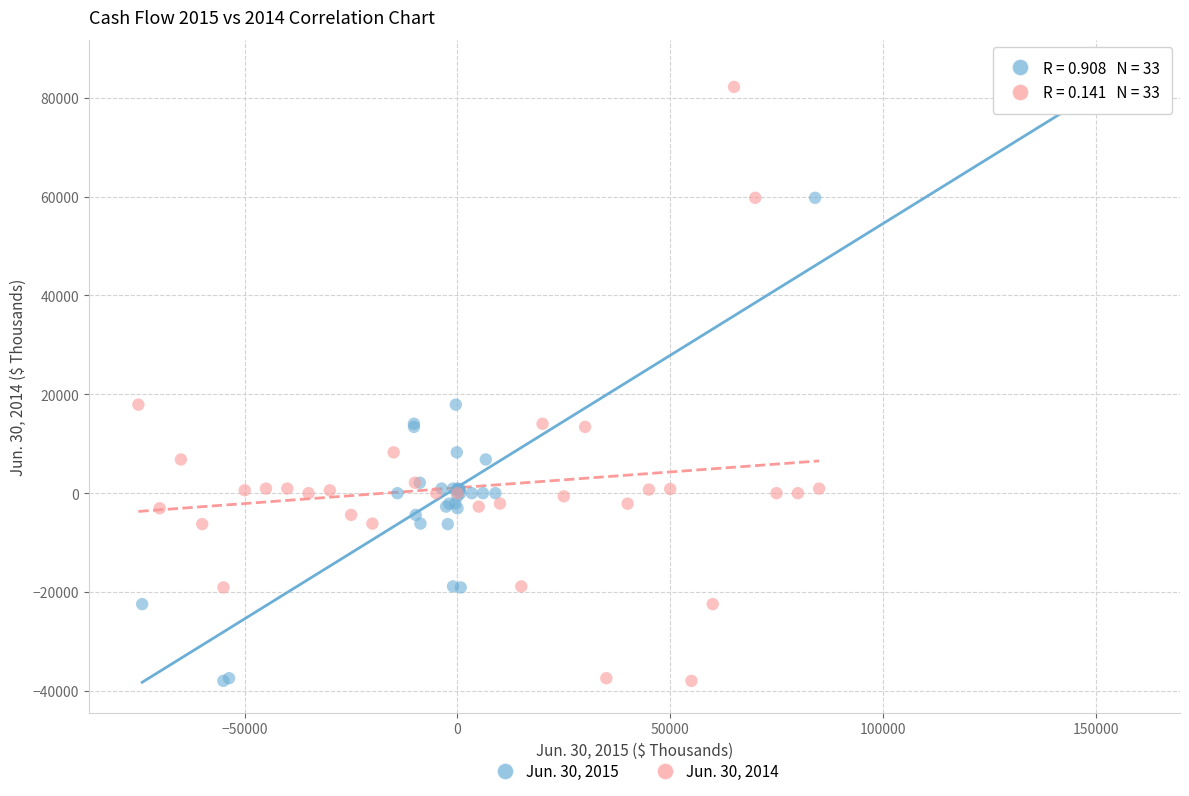

What are all the series names shown in the legend?

Jun. 30, 2015, Jun. 30, 2014